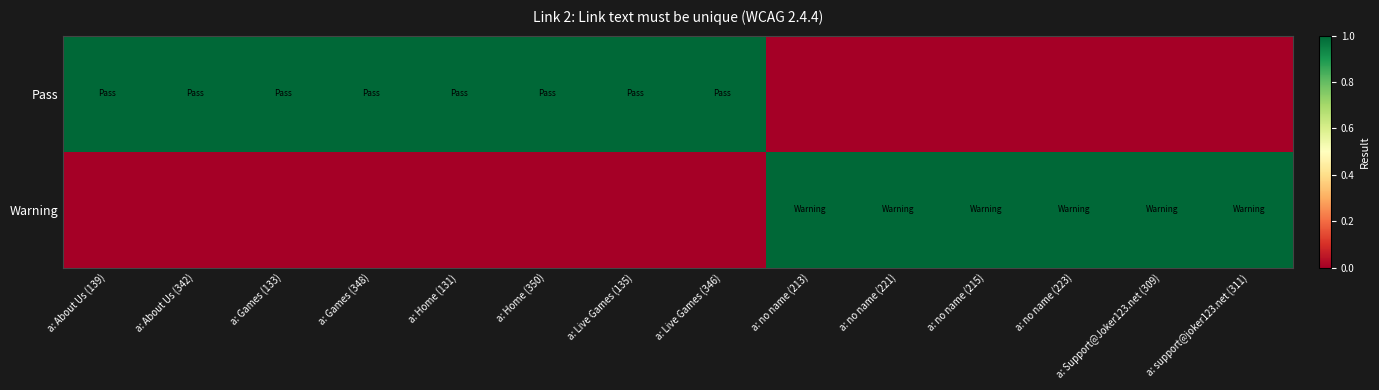

Reading left to right, transcribe all the data shown in this chart.

Pass: a: About Us (139)=1	a: About Us (342)=1	a: Games (133)=1	a: Games (348)=1	a: Home (131)=1	a: Home (350)=1	a: Live Games (135)=1	a: Live Games (346)=1	a: no name (213)=0	a: no name (221)=0	a: no name (215)=0	a: no name (223)=0	a: Support@Joker123.net (309)=0	a: support@joker123.net (311)=0
Warning: a: About Us (139)=0	a: About Us (342)=0	a: Games (133)=0	a: Games (348)=0	a: Home (131)=0	a: Home (350)=0	a: Live Games (135)=0	a: Live Games (346)=0	a: no name (213)=1	a: no name (221)=1	a: no name (215)=1	a: no name (223)=1	a: Support@Joker123.net (309)=1	a: support@joker123.net (311)=1